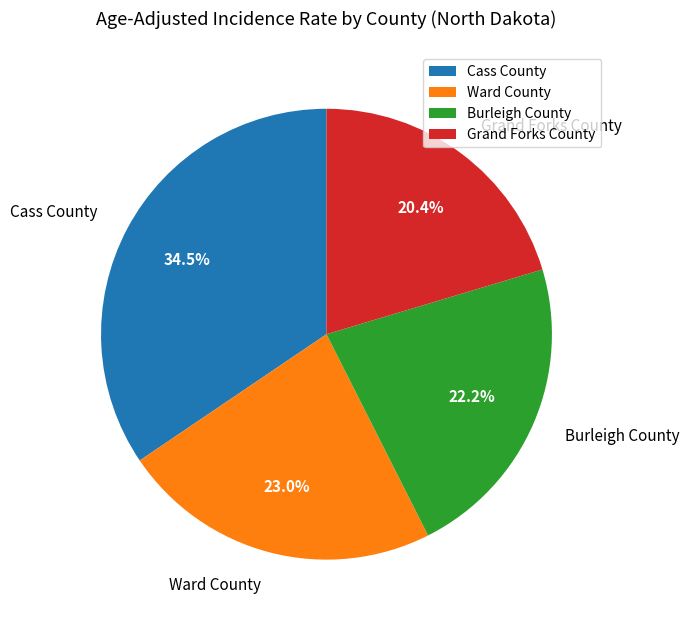

Count the number of slices in the pie.

4